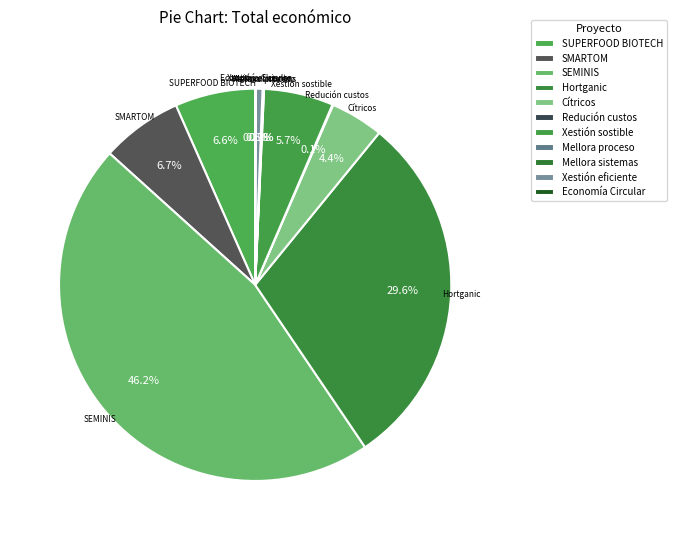

What portion of the pie excludes Cítricos?

95.6%